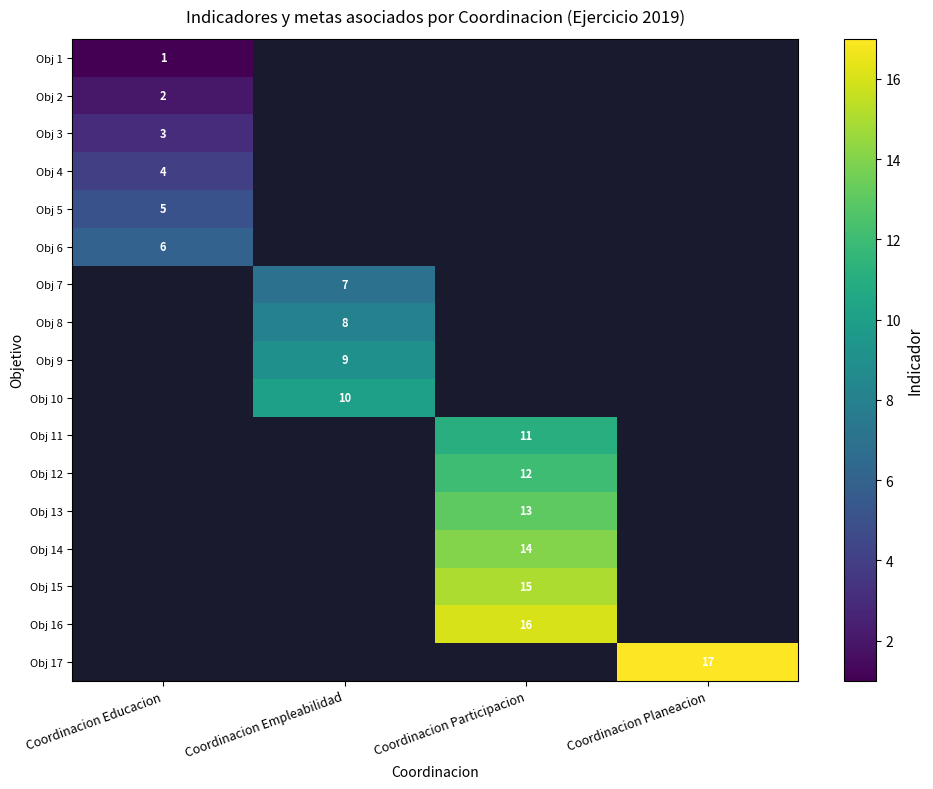

Which has a higher value, Coordinacion Educacion or Coordinacion Planeacion?

Coordinacion Planeacion